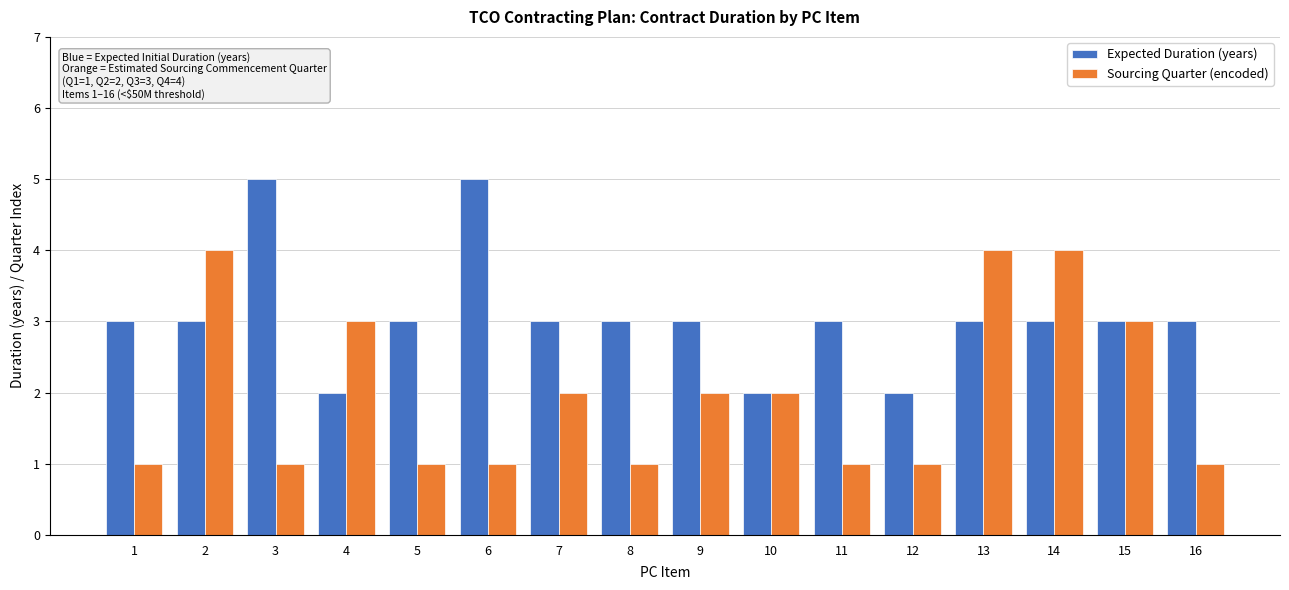

Which series changed the most between 5 and 7?

Sourcing Quarter (encoded)